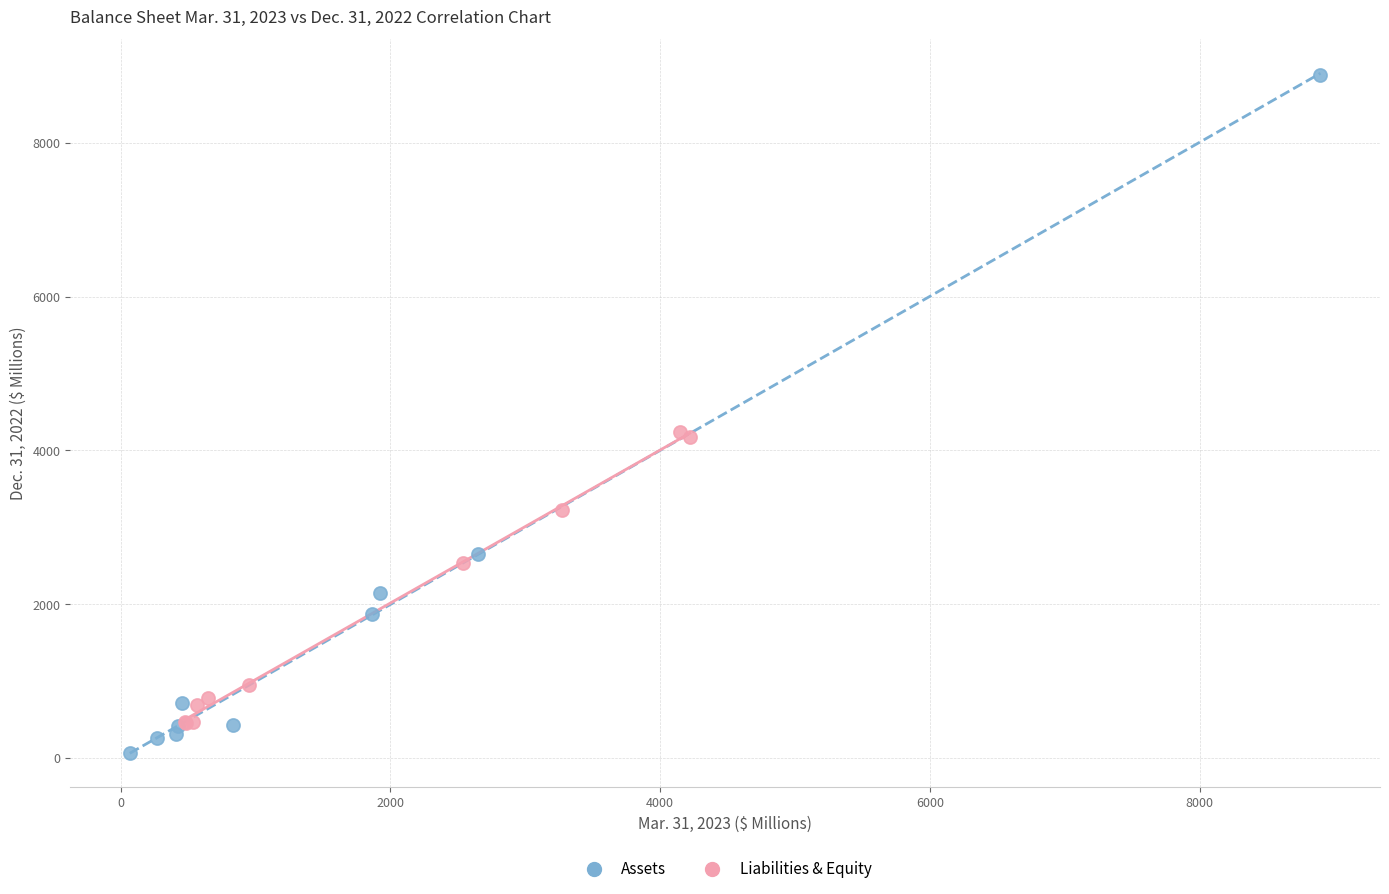

Which series has the widest spread of Y values?

Assets